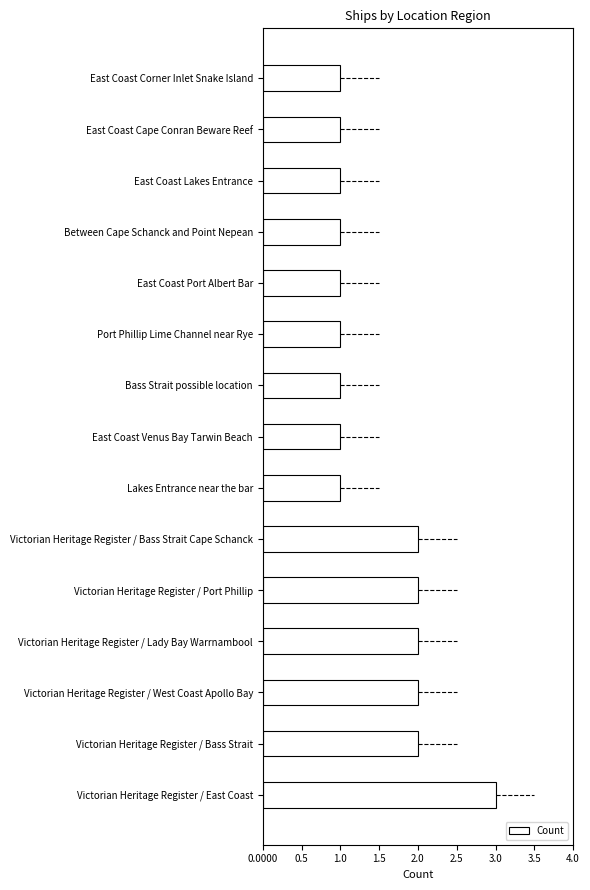

At which category does the chart reach its peak across all series?

Victorian Heritage Register / East Coast